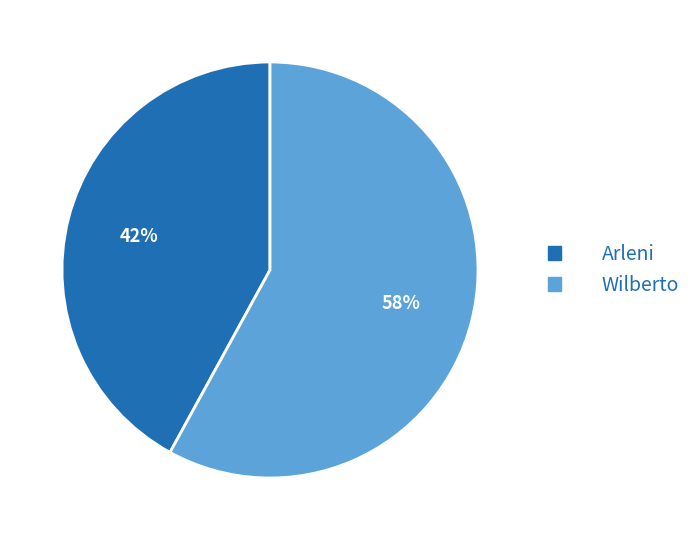

Do Wilberto and Arleni together represent more than half of the pie?

Yes